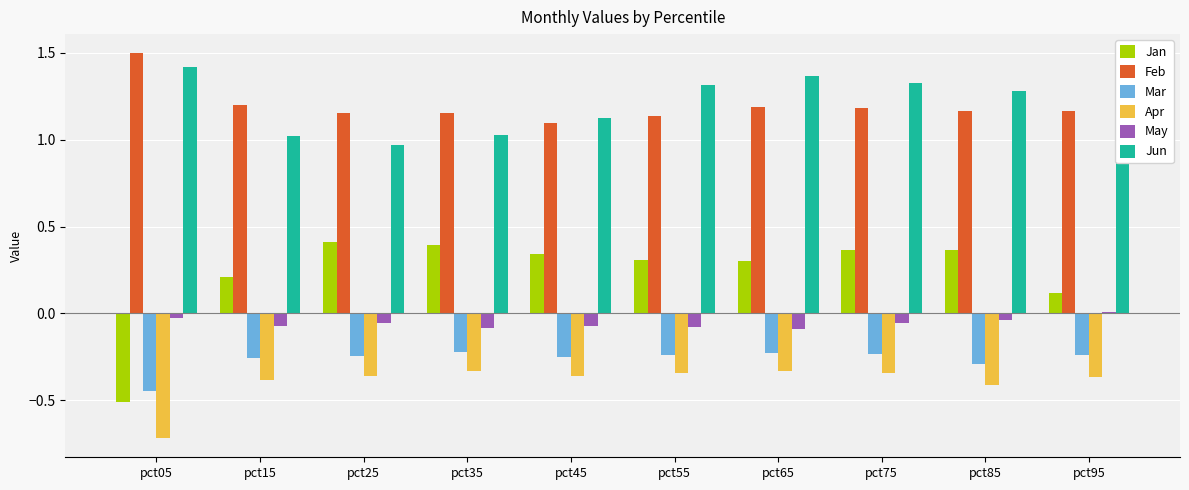

What is the total value across all series at pct15?

1.7